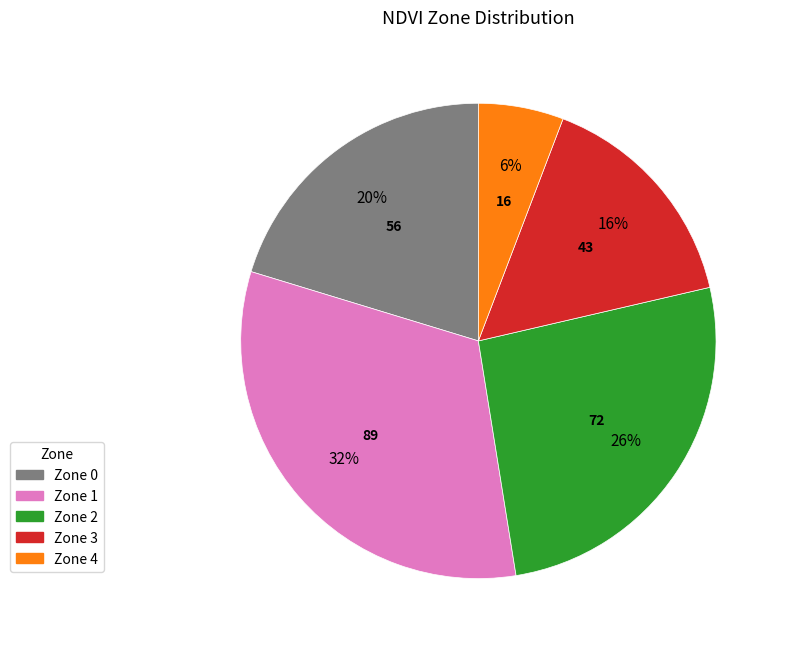

To the nearest percent, what percentage of the pie is Zone 2?

26%